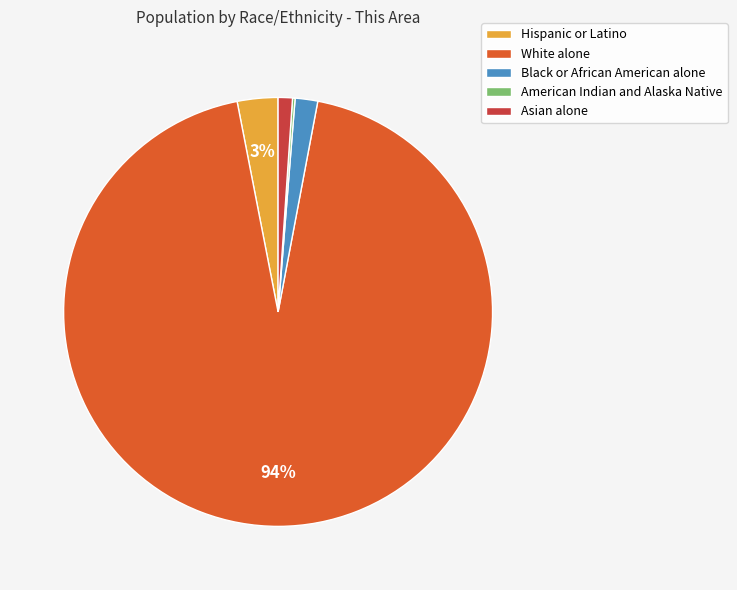

Which has a higher value, Hispanic or Latino or Asian alone?

Hispanic or Latino